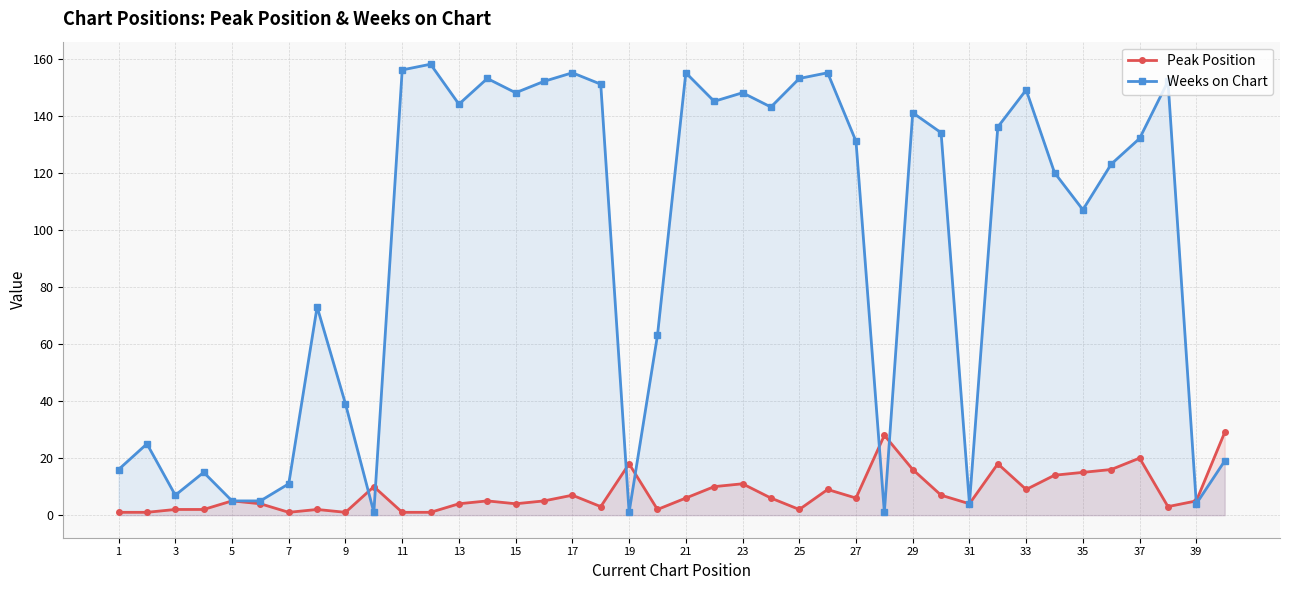

Which series changed the most between 3 and 11?

Weeks on Chart